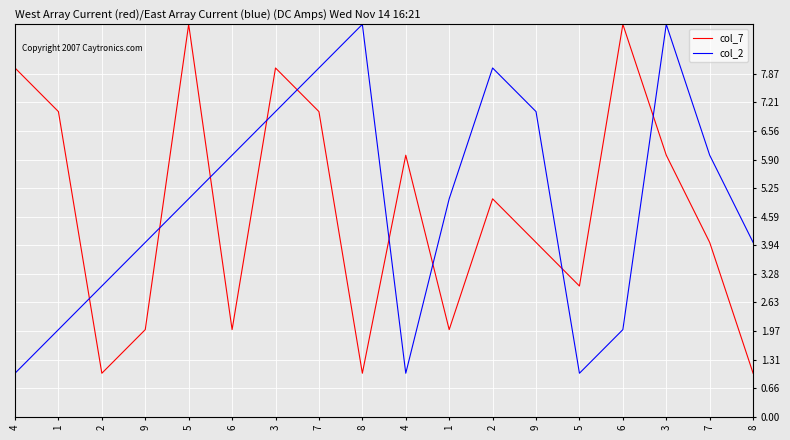

How many lines are shown in the chart?

2